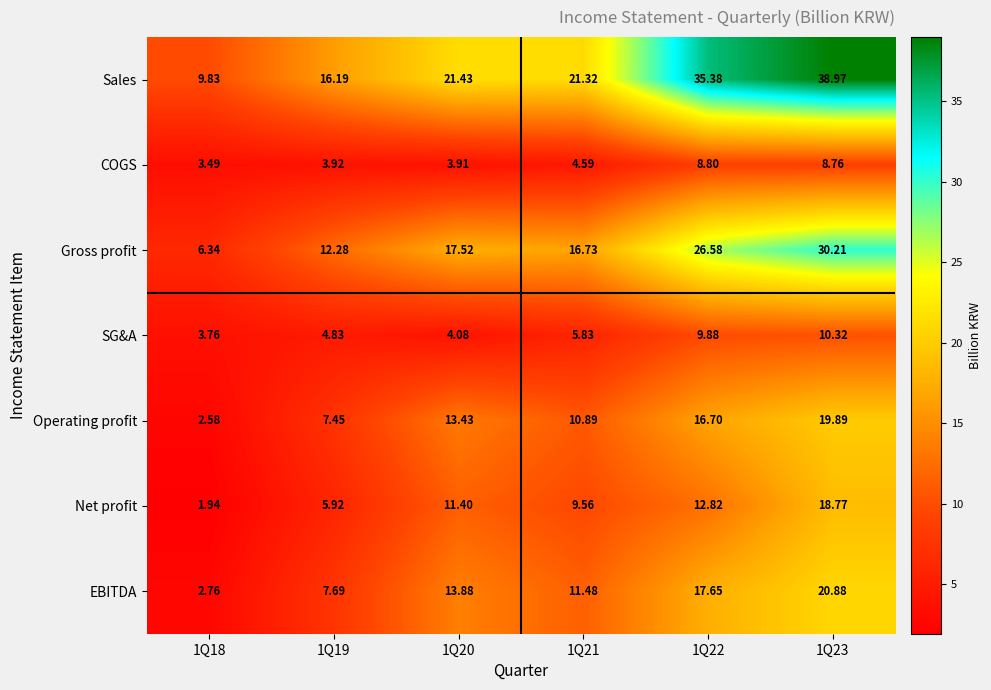

Which series has the largest range (max minus min)?

Sales